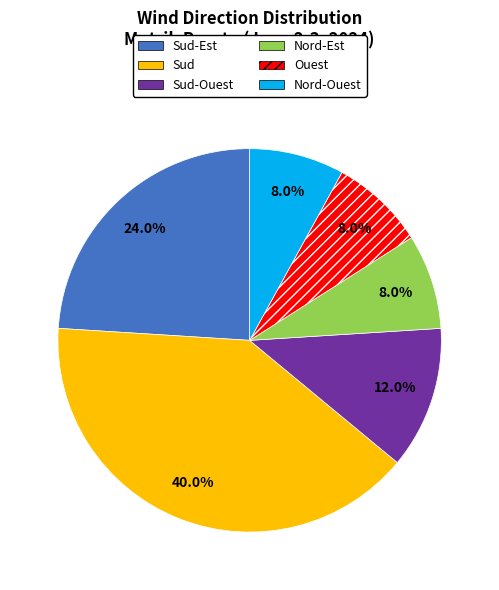

Approximately how many times larger is the value at Nord-Est compared to Sud-Est?

0.3